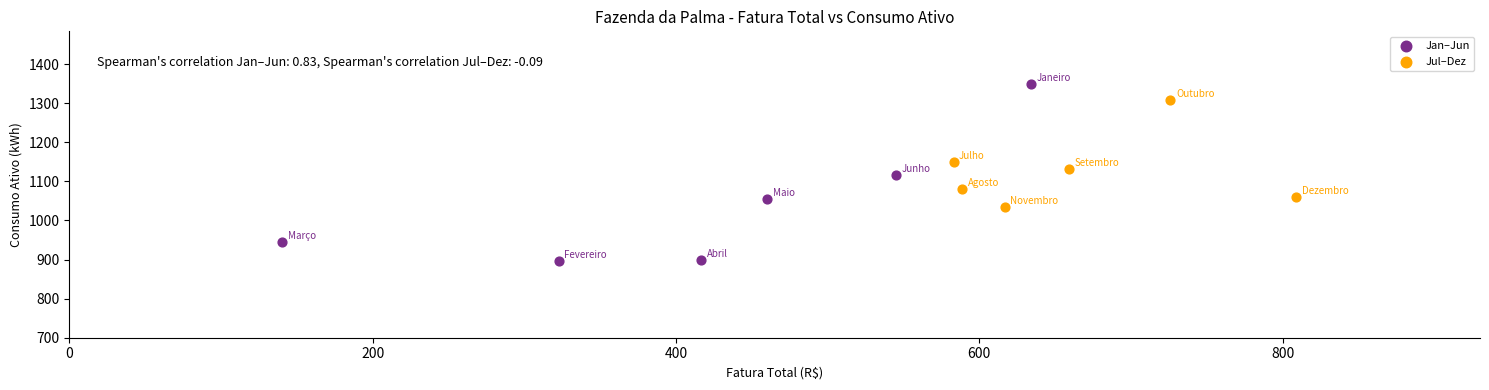

Which series has the widest spread of Y values?

Jan–Jun